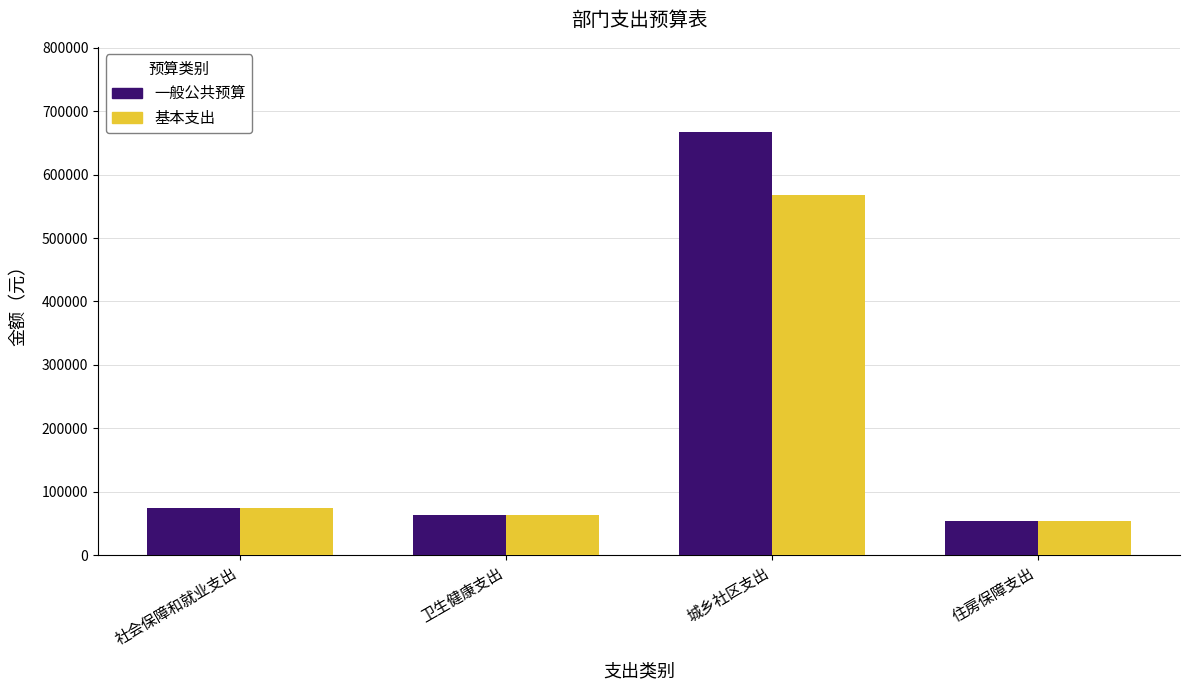

Between 社会保障和就业支出 and 城乡社区支出, which series saw the biggest shift?

一般公共预算